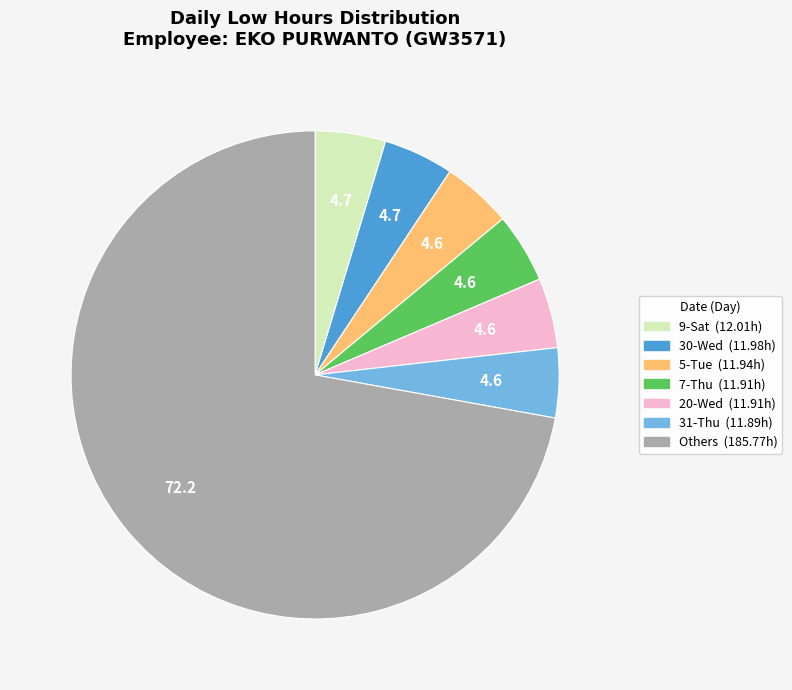

Does any single category account for the majority?

Yes